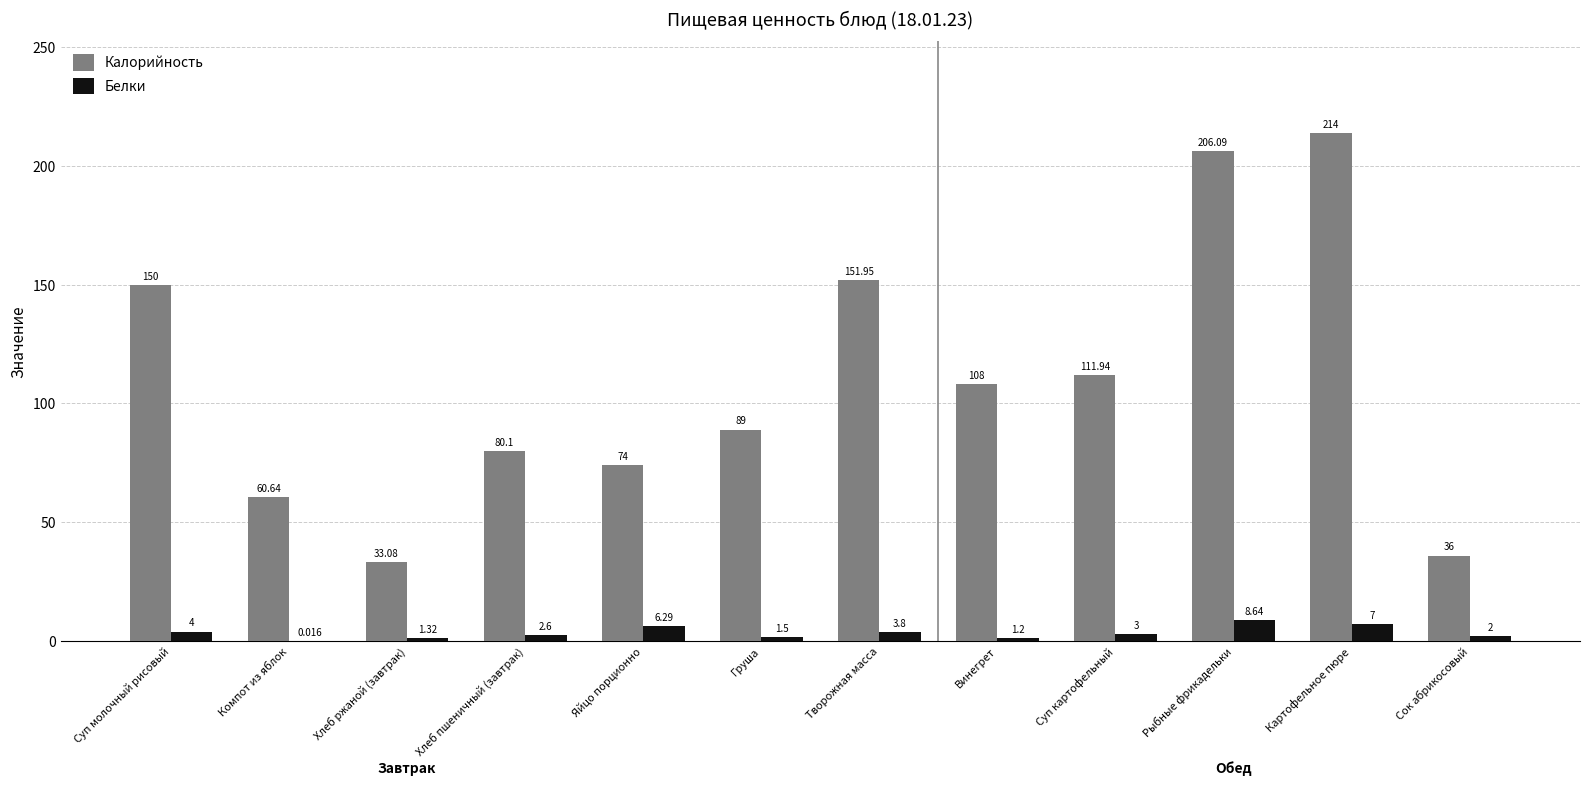

At which label does Калорийность first exceed 108?

Суп молочный рисовый